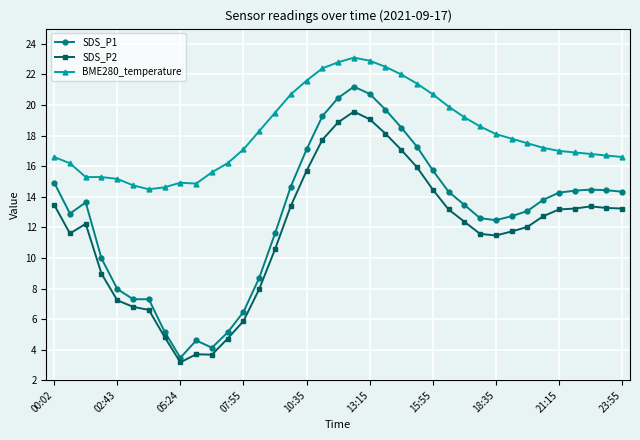

What is the difference between the second highest and second lowest values in the SDS_P1 series?

16.6